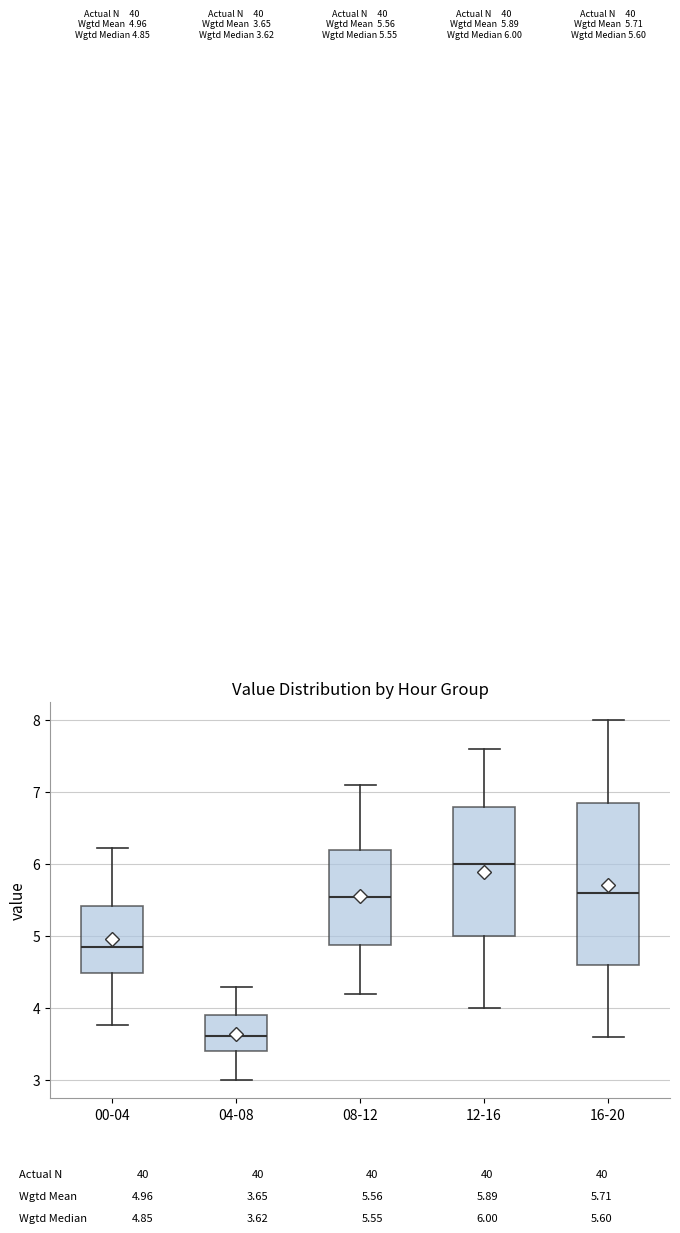

Which box's median line is the highest?

12-16